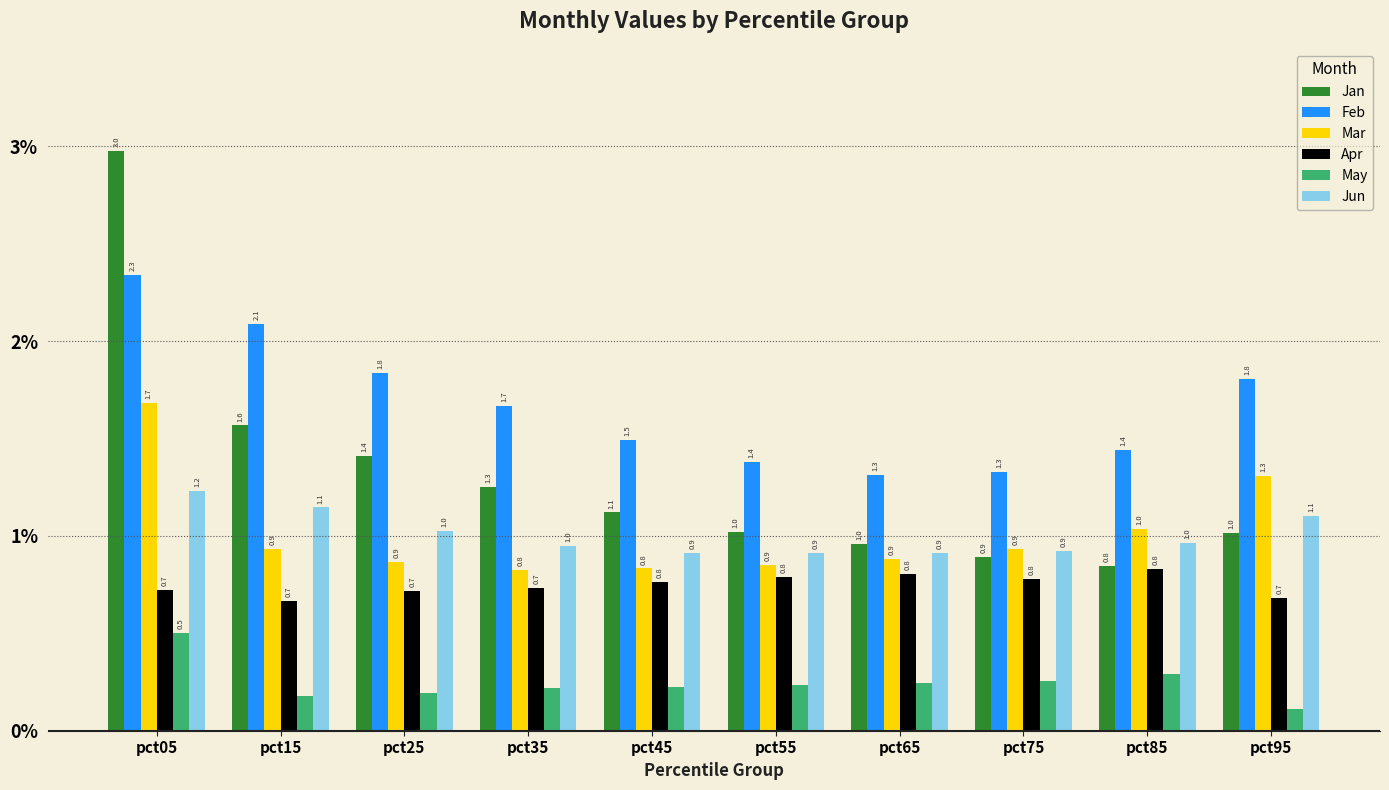

What are all the series names shown in the legend?

Jan, Feb, Mar, Apr, May, Jun